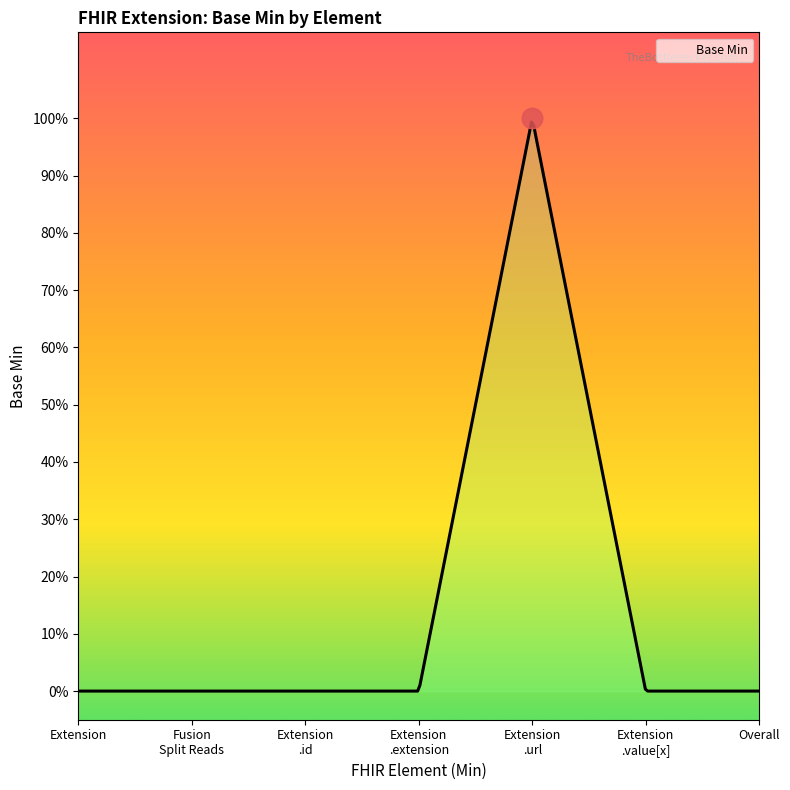

Which series contains the lowest Y value?

Base Min